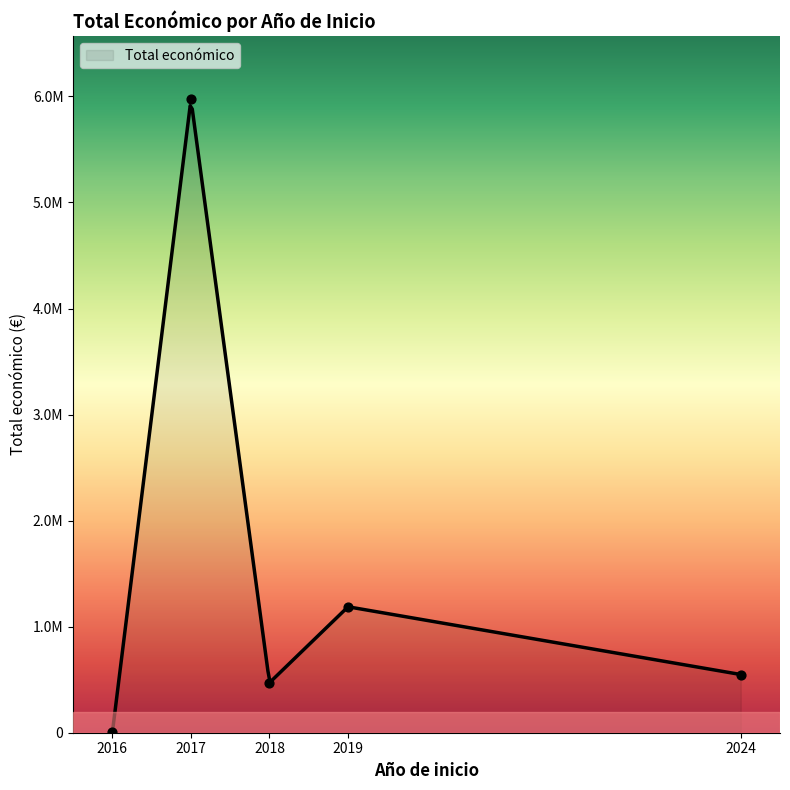

Between 2024 and 2017, which is larger?

2017